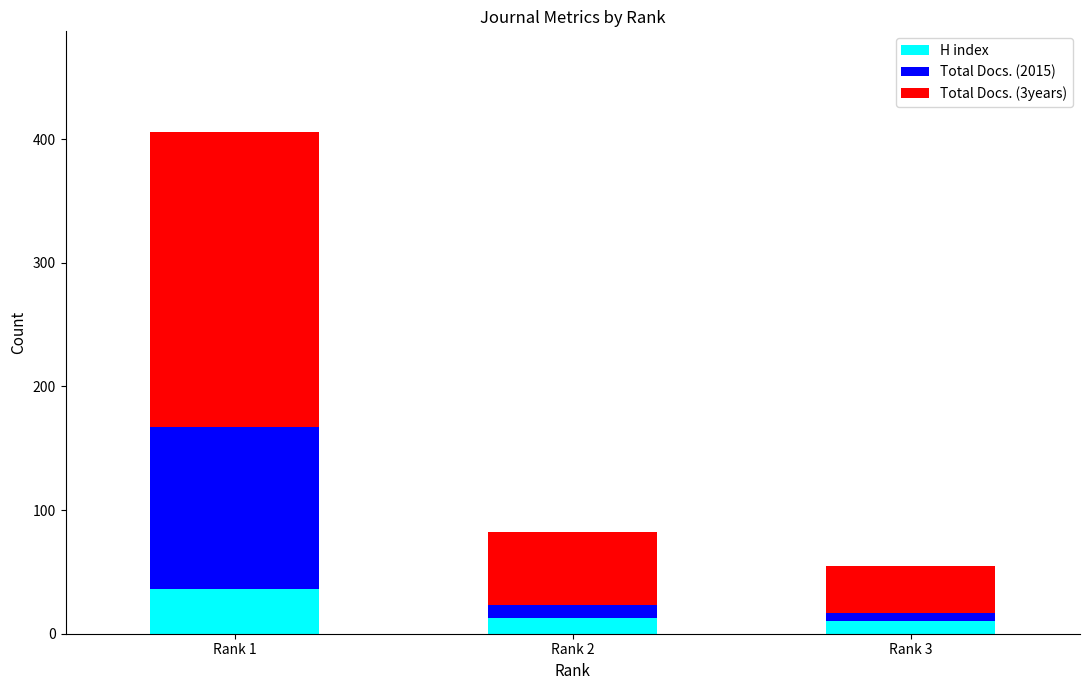

What is the total value across all series at Rank 2?

82